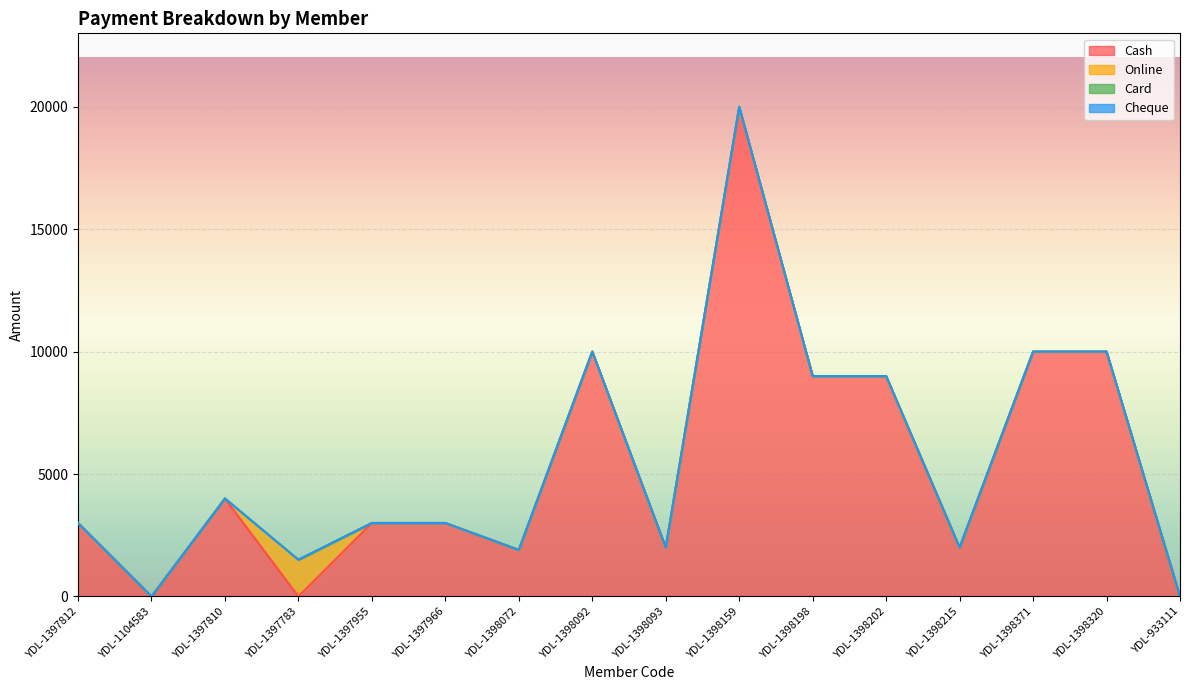

Is the value of Cash at YDL-1397783 greater than the value of Cheque at YDL-1398215?

No